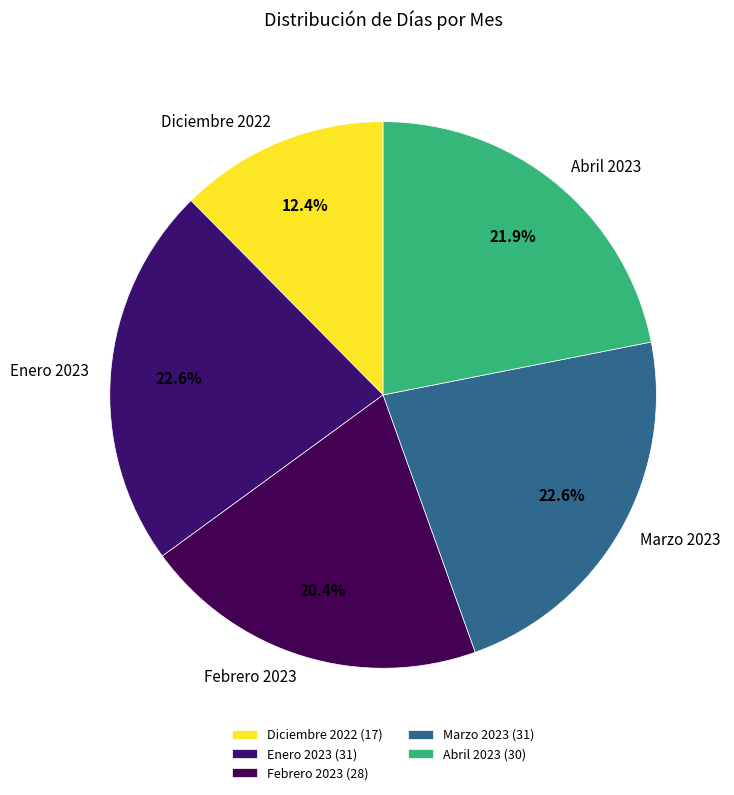

How many segments does this pie chart have?

5